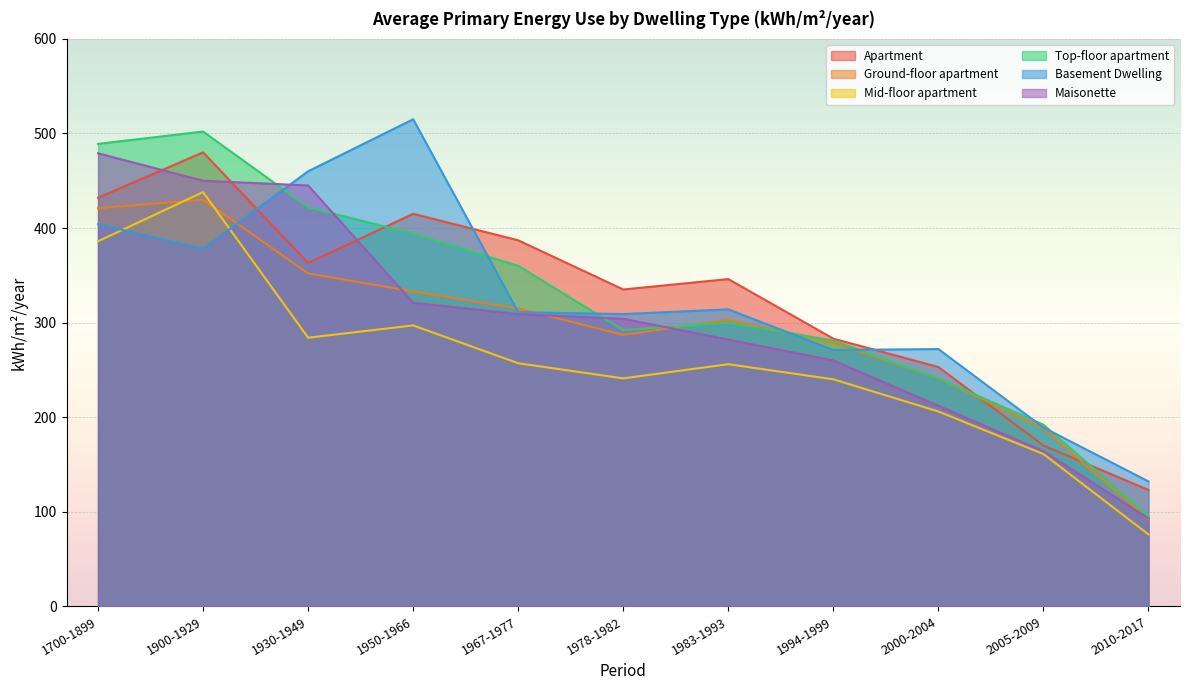

Where does the Maisonette series first go above 304?

1700-1899